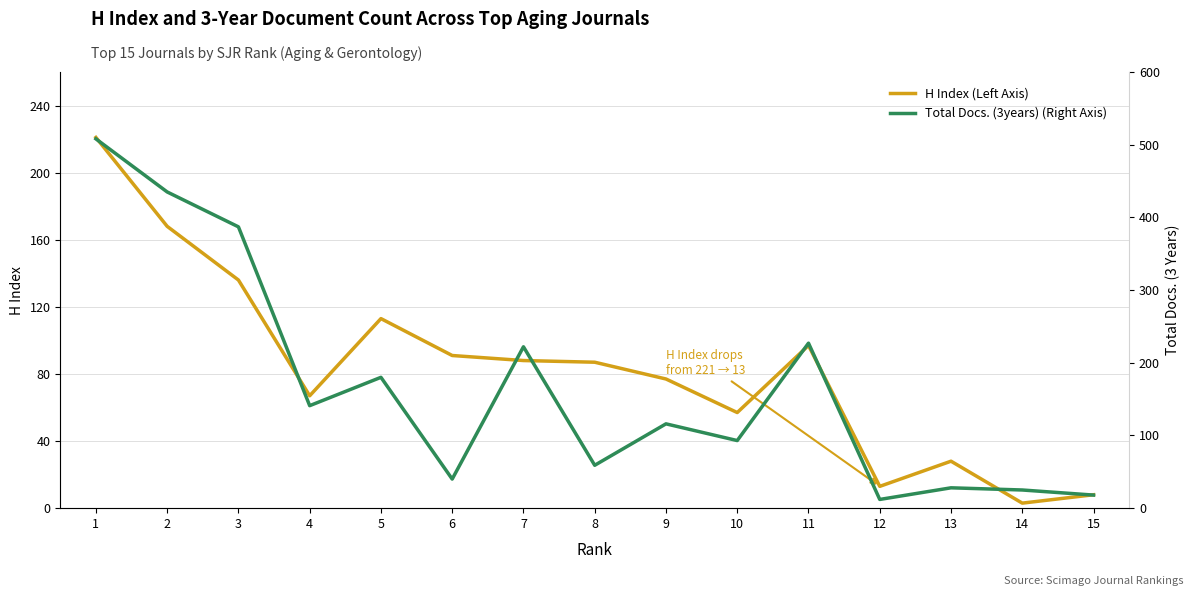

What is the difference between the highest and lowest values at 12?

1